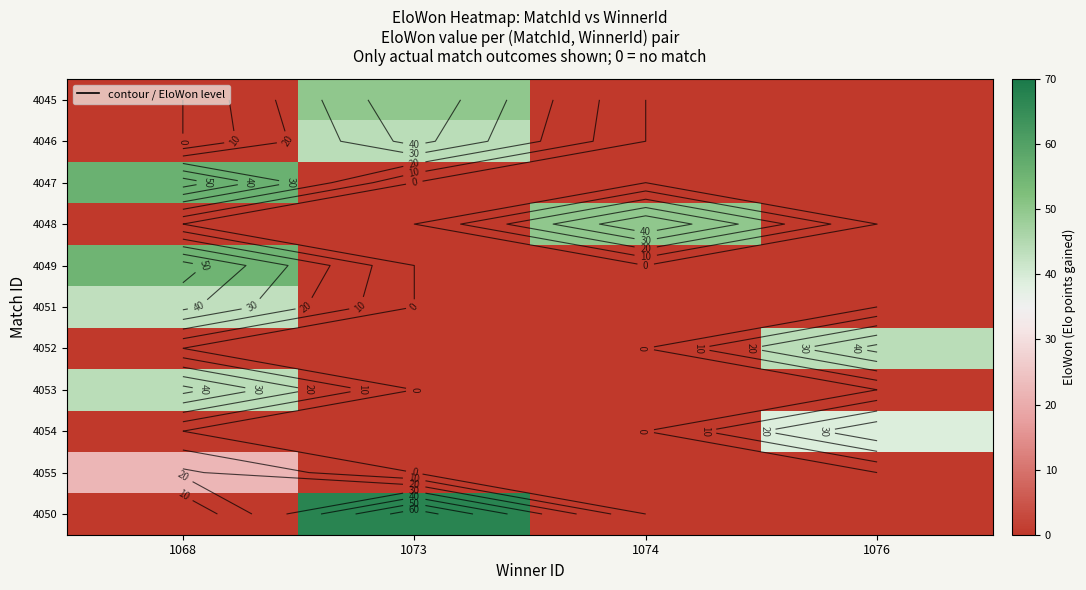

The 4051 series shows 0 at 1073. True or false?

True